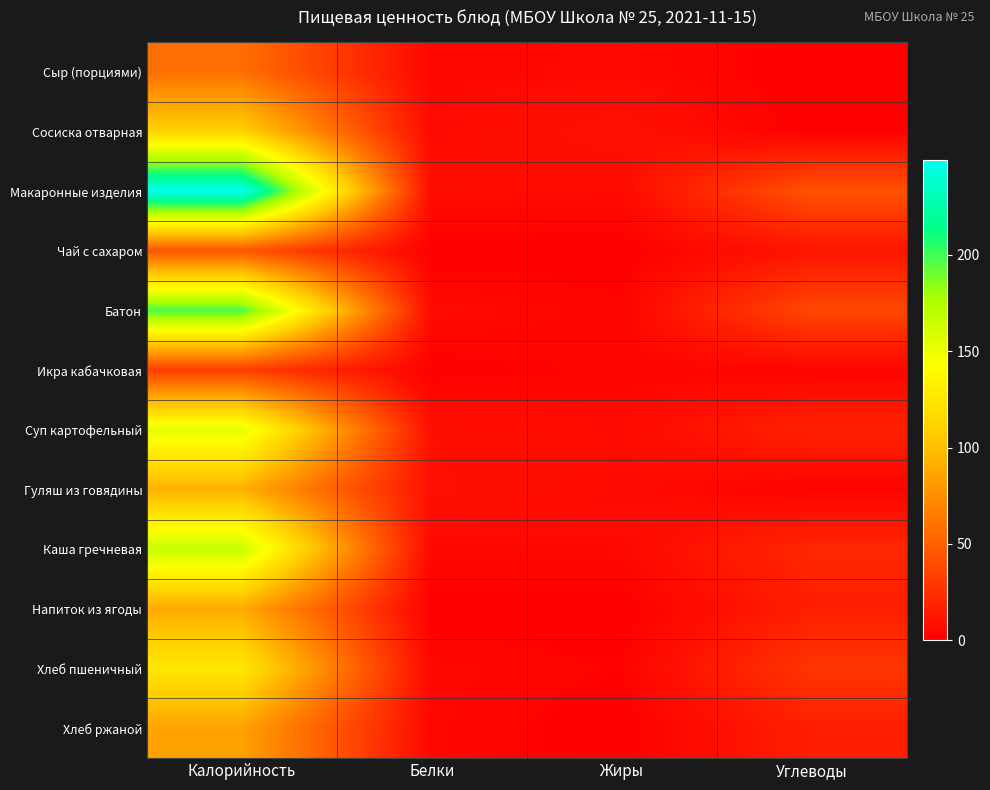

At Углеводы, list the series in order from largest to smallest.

Макаронные изделия, Батон, Хлеб пшеничный, Каша гречневая, Суп картофельный, Хлеб ржаной, Напиток из ягоды, Чай с сахаром, Икра кабачковая, Гуляш из говядины, Сосиска отварная, Сыр (порциями)